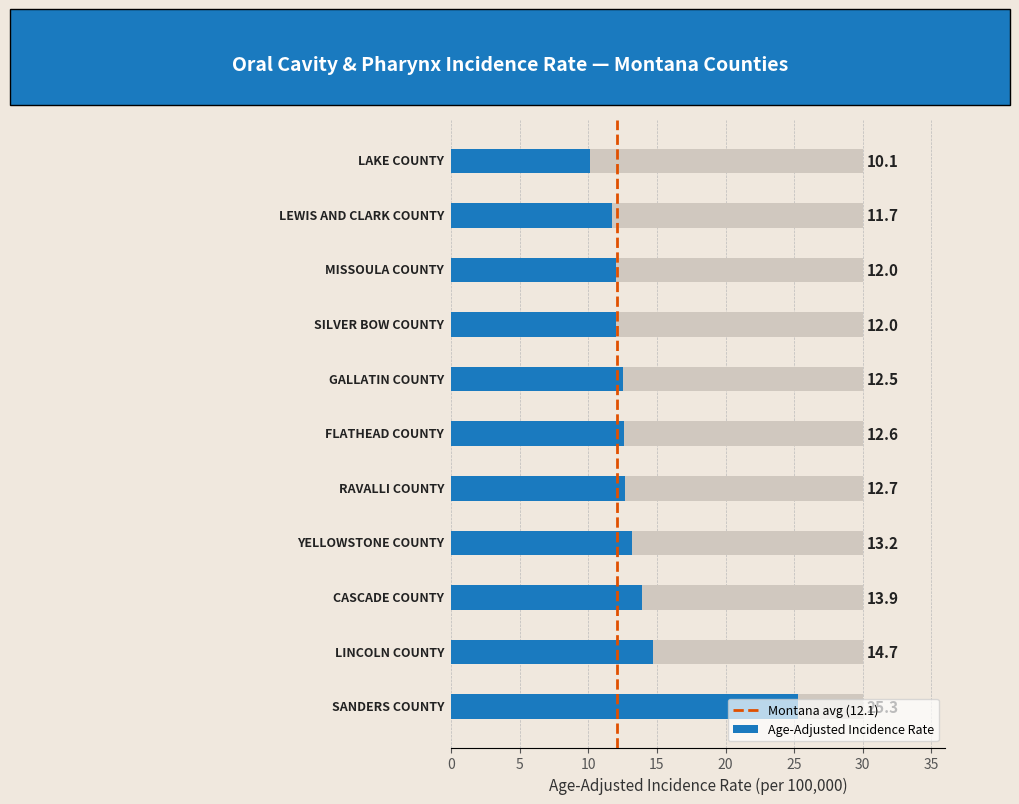

Reading left to right, transcribe all the data shown in this chart.

Sanders County=25.3	Lincoln County=14.7	Cascade County=13.9	Yellowstone County=13.2	Ravalli County=12.7	Flathead County=12.6	Gallatin County=12.5	Silver Bow County=12.0	Missoula County=12.0	Lewis and Clark County=11.7	Lake County=10.1